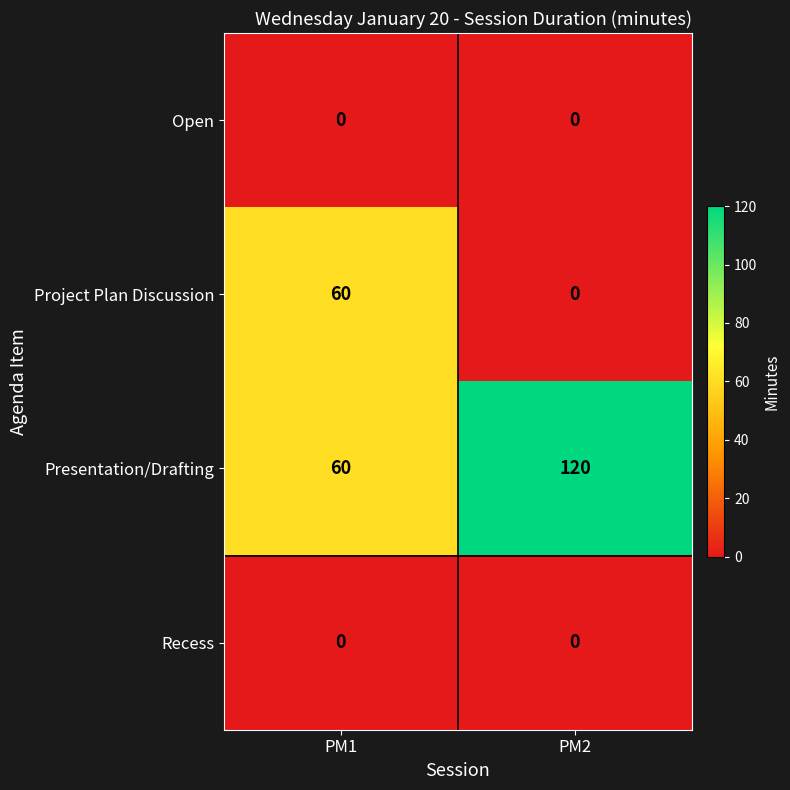

True or false: Project Plan Discussion has a value of 38 at PM1.

False